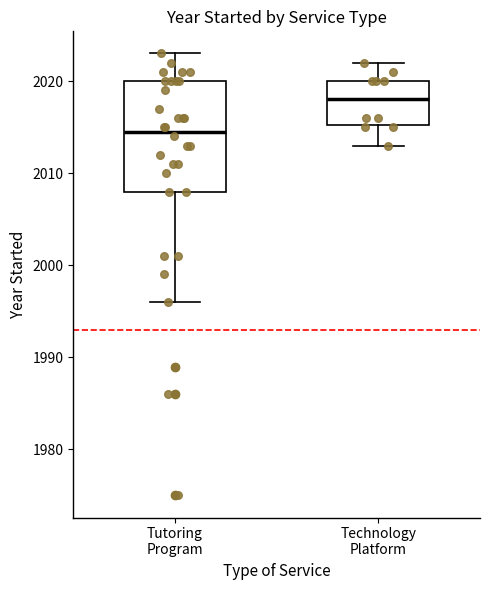

Which box's median line is the highest?

Technology Platform